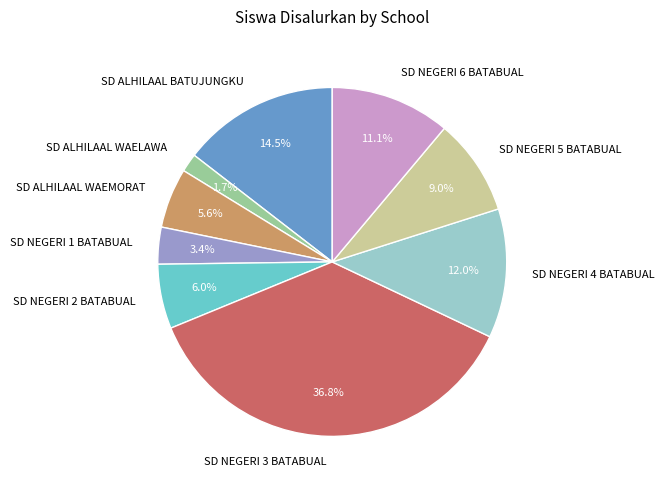

Is there a majority slice in this chart?

No